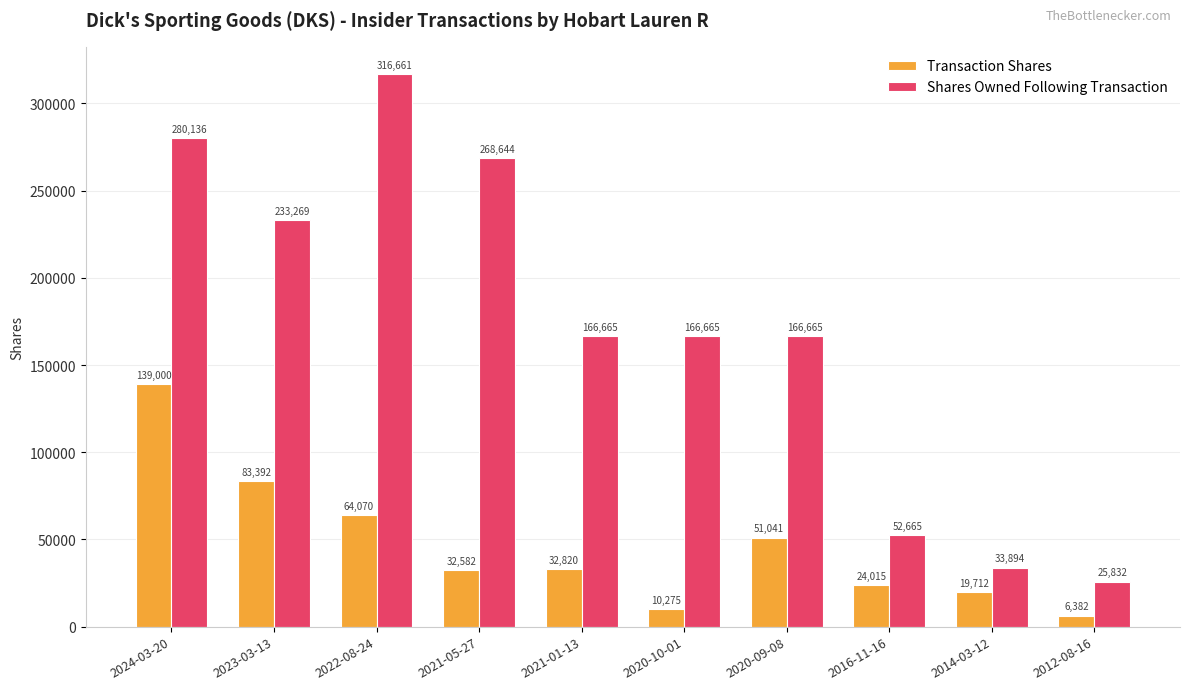

At which label does Transaction Shares first exceed 32820?

2024-03-20